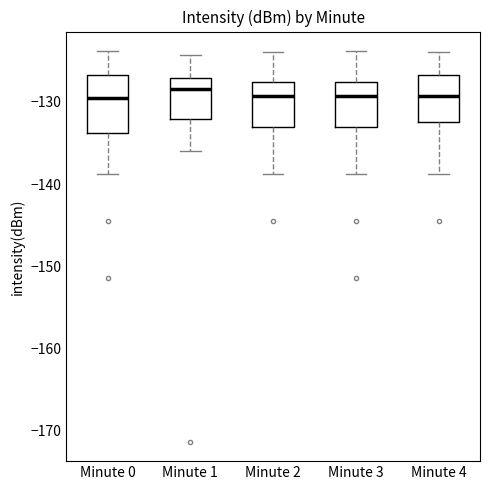

Reading left to right, transcribe this box plot: for each box, give where its median line is, the range the box spans, and where its two whiskers end, as read against the y-axis. The values are not printed on the chart, so give them approximately, as read against the axis.

Minute 0: median -129, box -134 to -127, whiskers -139 to -124
Minute 1: median -128, box -132 to -127, whiskers -136 to -124
Minute 2: median -129, box -133 to -128, whiskers -139 to -124
Minute 3: median -129, box -133 to -128, whiskers -139 to -124
Minute 4: median -129, box -132 to -127, whiskers -139 to -124